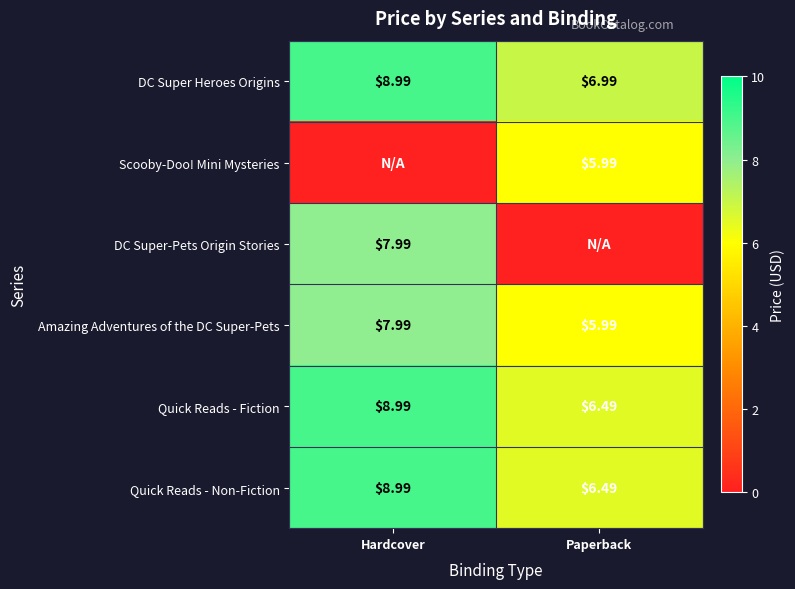

How many data points in Amazing Adventures of the DC Super-Pets are less than 7?

1